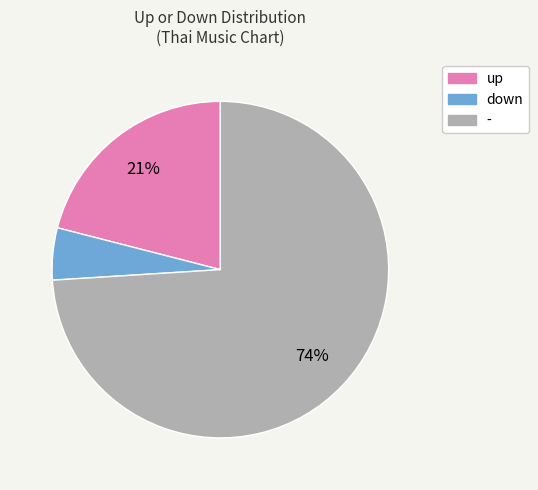

What is the ratio of the value at up to the value at -?

0.3